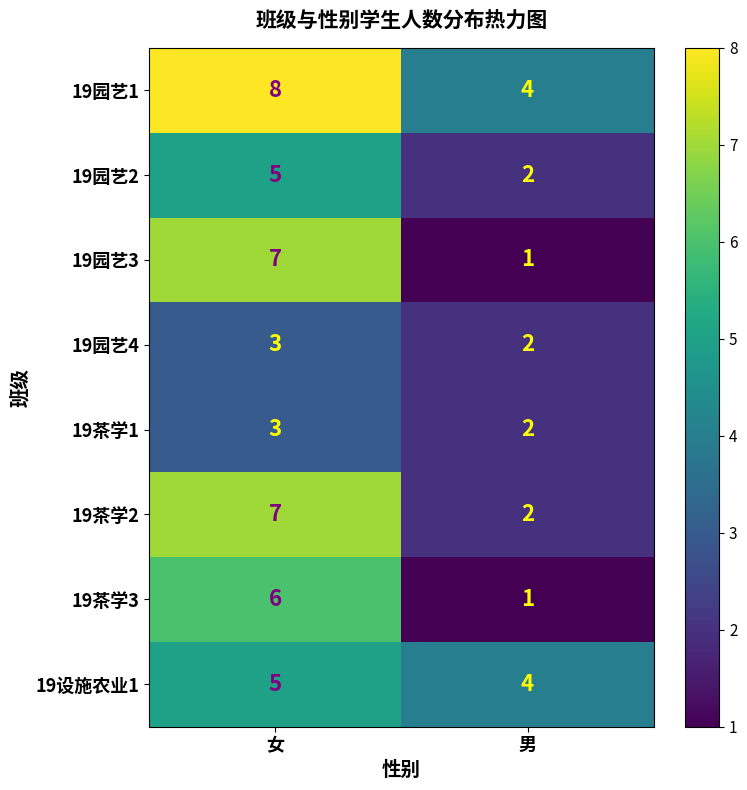

The 19茶学2 series shows 2 at 男. True or false?

True